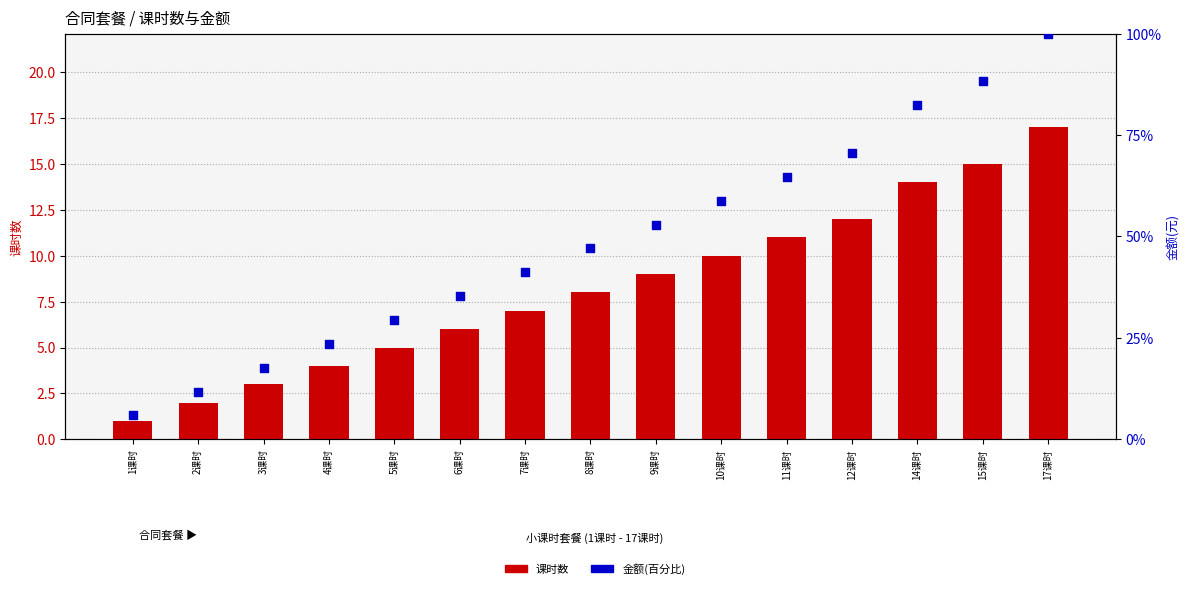

At how many categories does at least one series exceed 76?

3